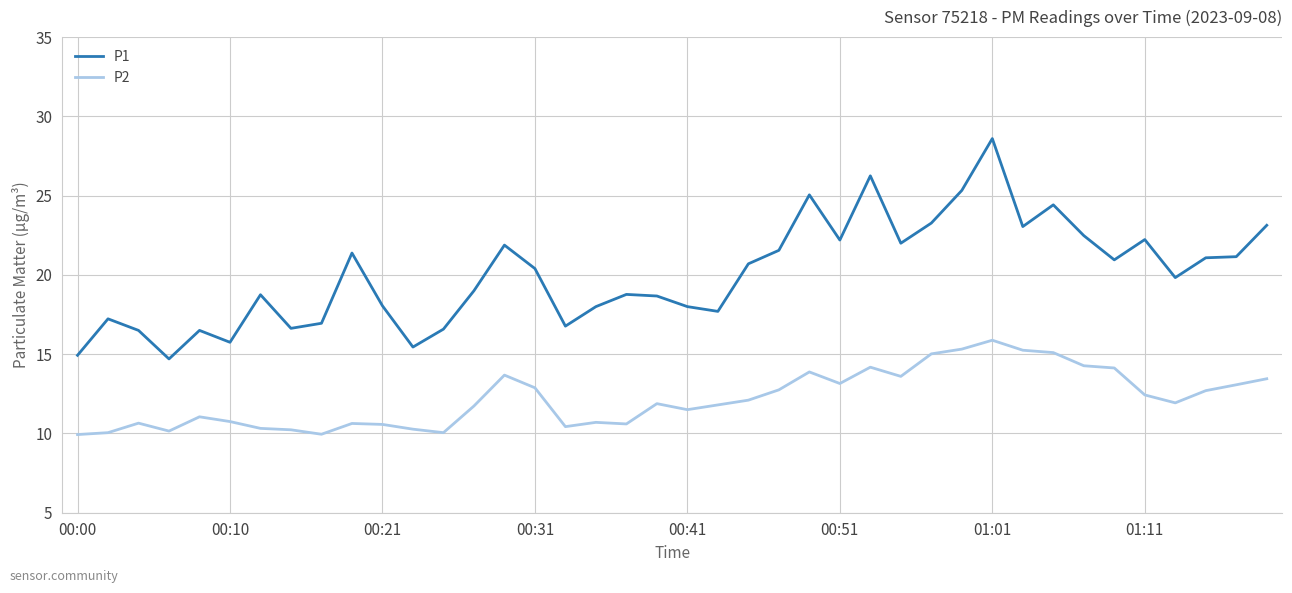

Which series has the largest range (max minus min)?

P1